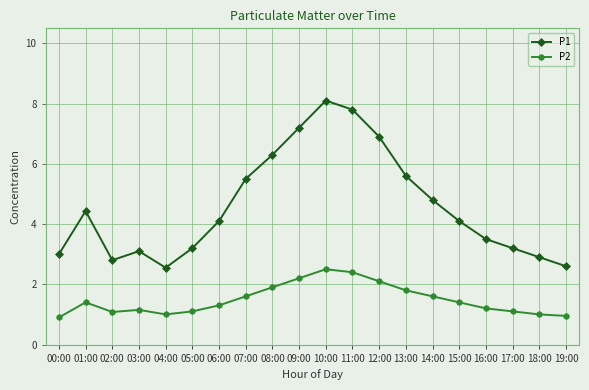

What is the difference between the P1 values at 10:00 and 19:00?

5.5